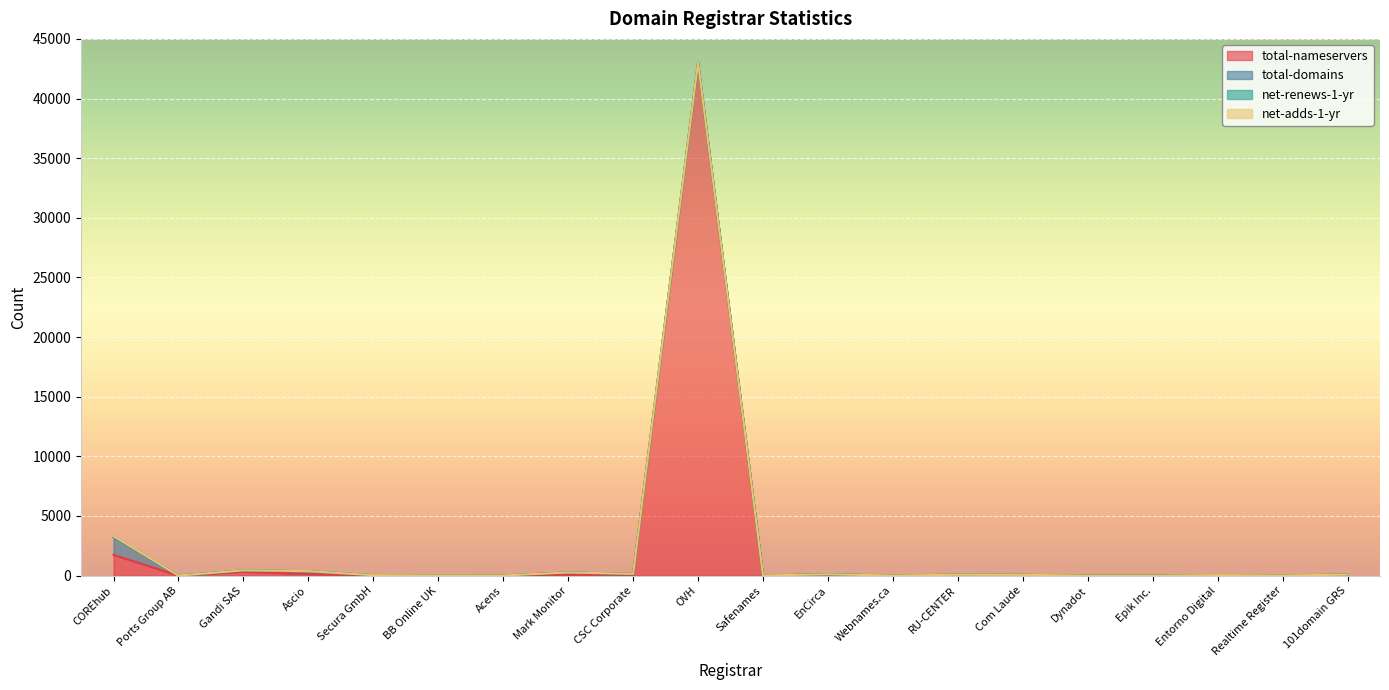

Which label corresponds to the largest value in the chart?

OVH